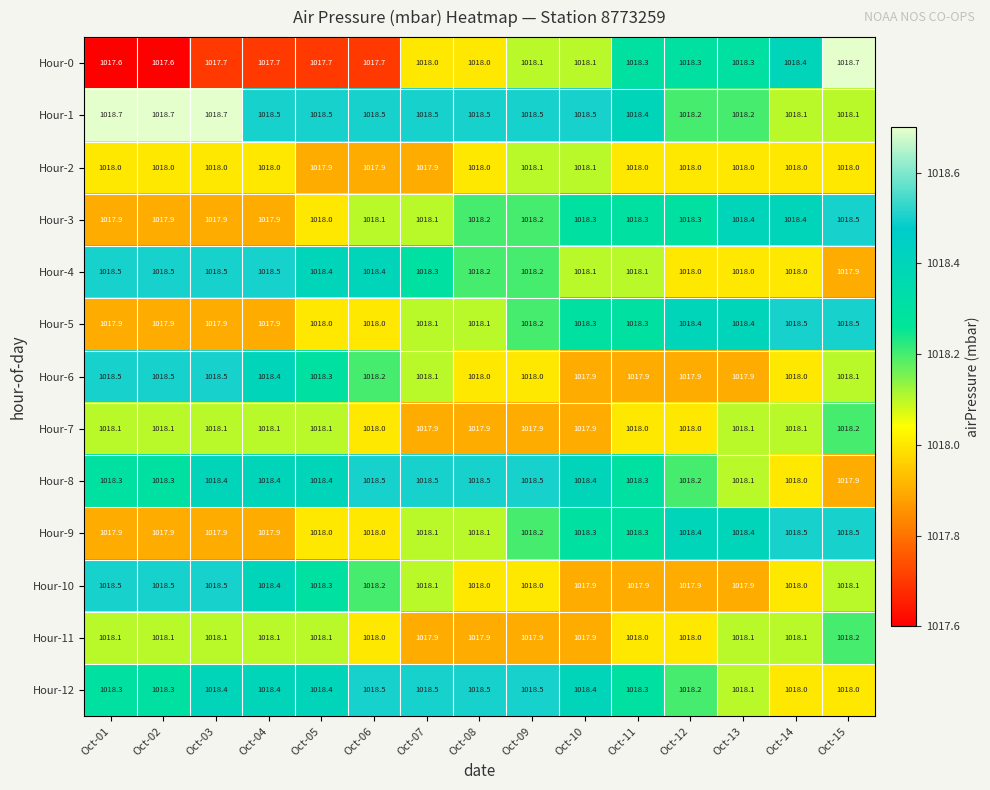

Is it true that Hour-5 equals 1018.4 at Oct-12?

True